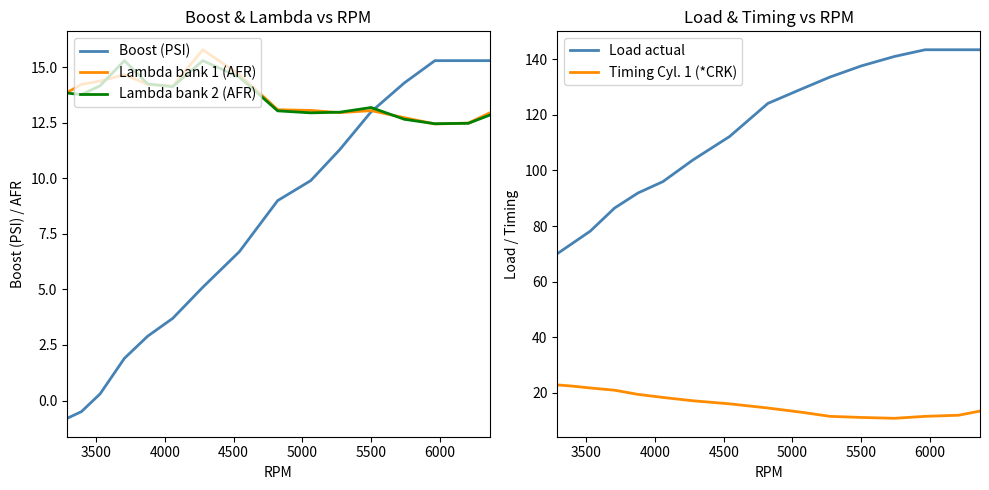

What is the lowest value of the Boost (PSI) series?

-0.8